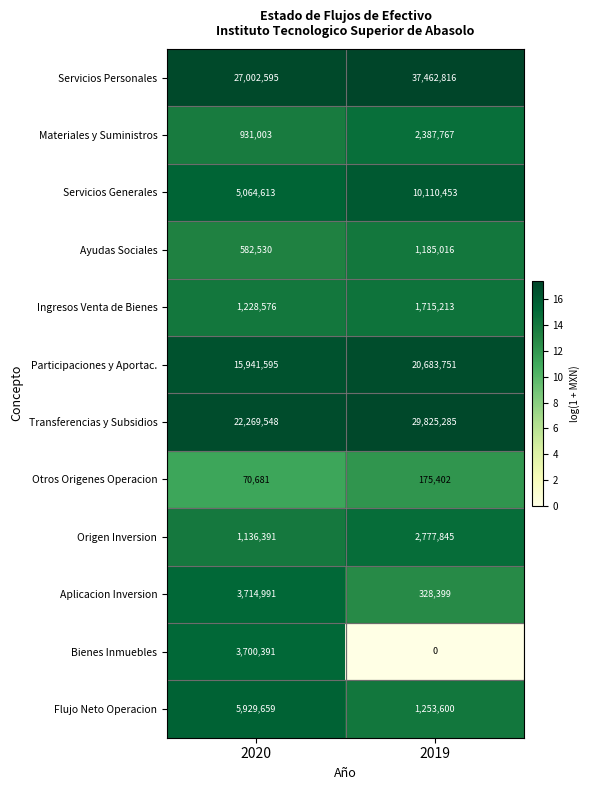

At which category does the chart reach its peak across all series?

2019